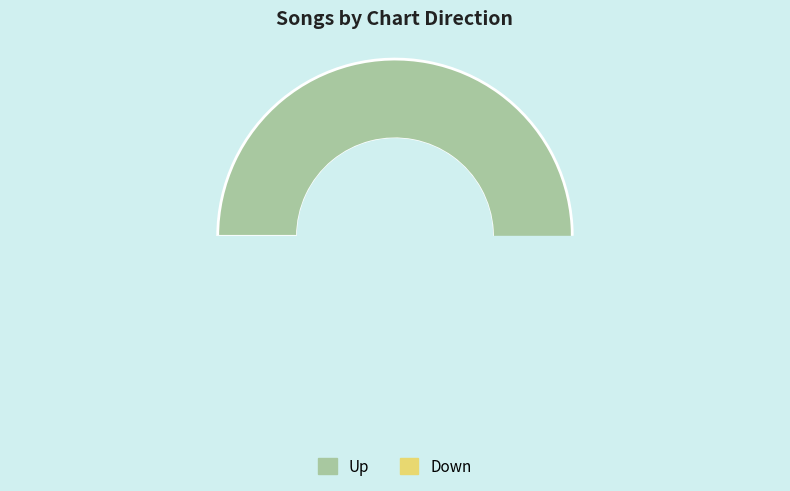

To the nearest percent, what is the combined percentage of up and down?

100%